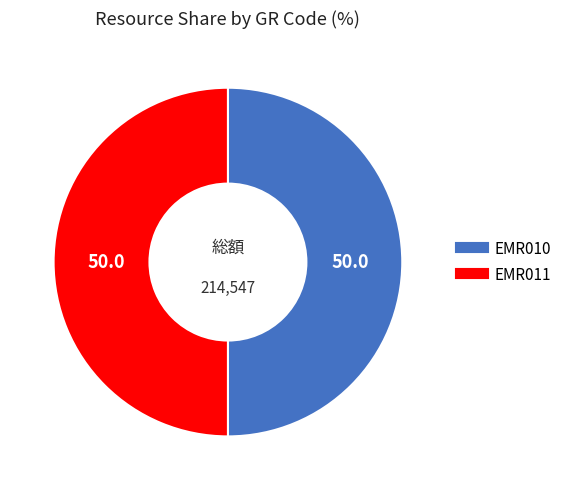

What is the ratio of the value at EMR011 to the value at EMR010?

1.0